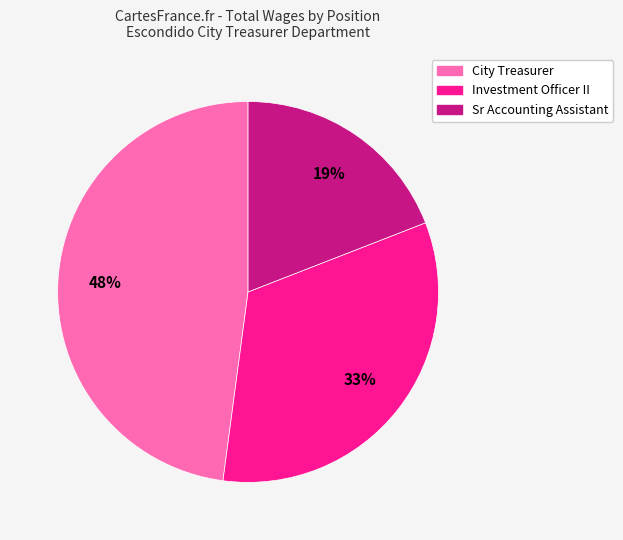

Does any single category account for the majority?

No